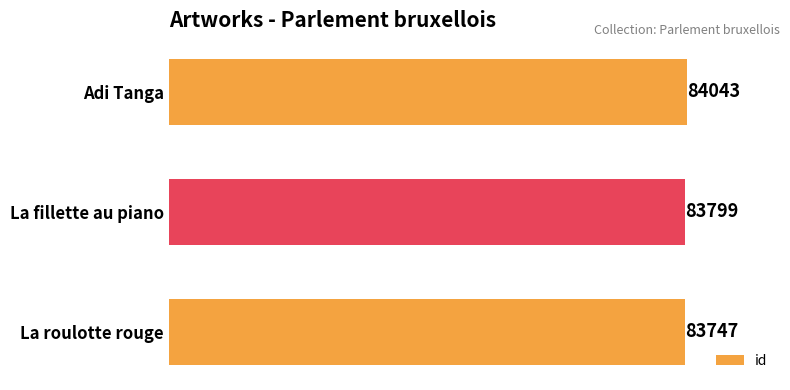

Are the bars horizontal?

Yes